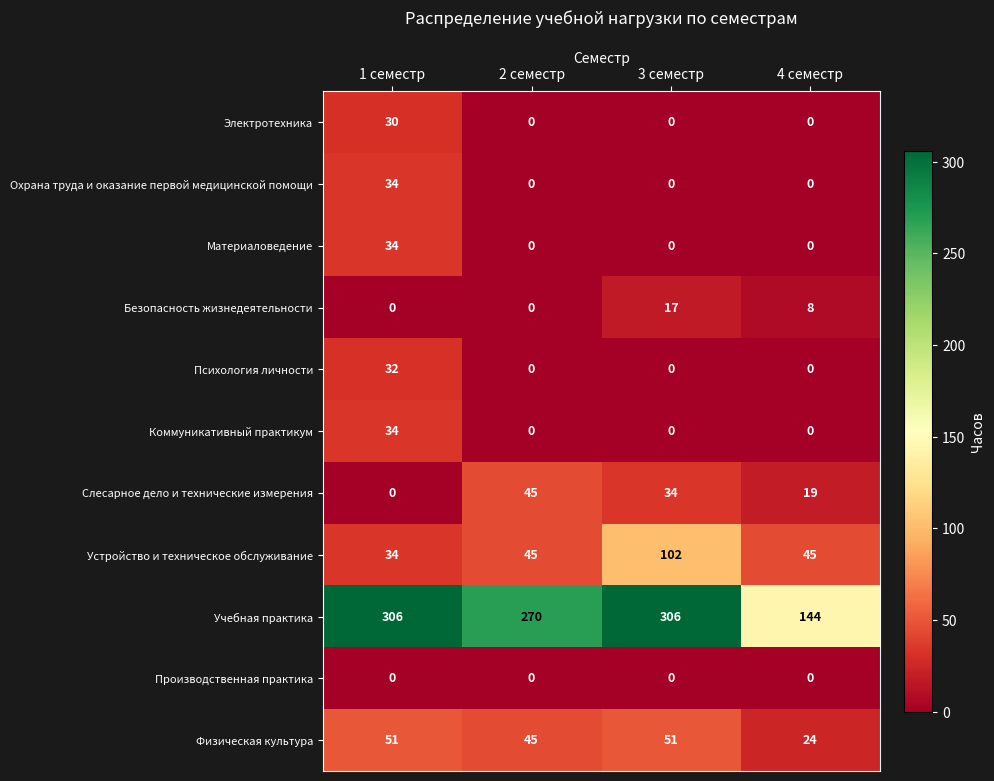

What is the greatest value displayed?

306